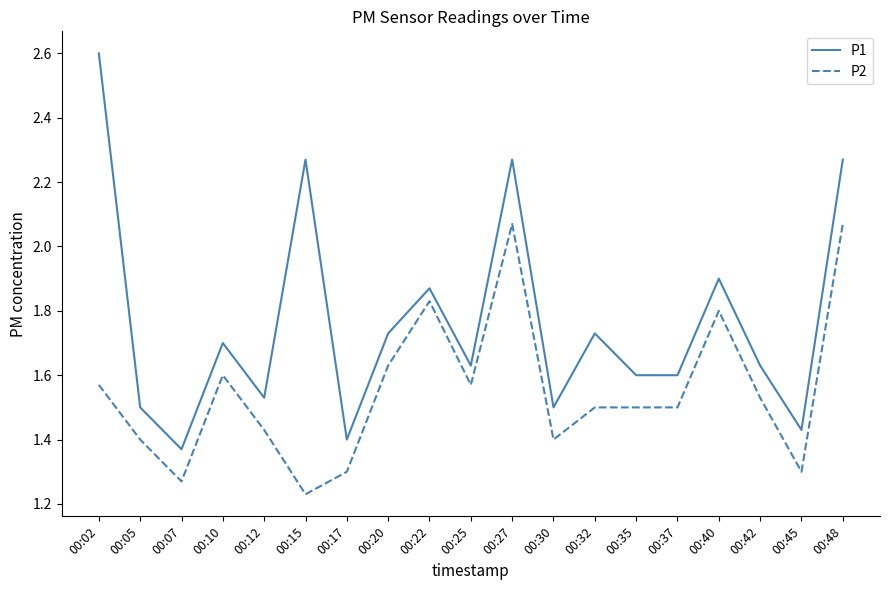

The P2 series shows 1.6 at 00:10. True or false?

True